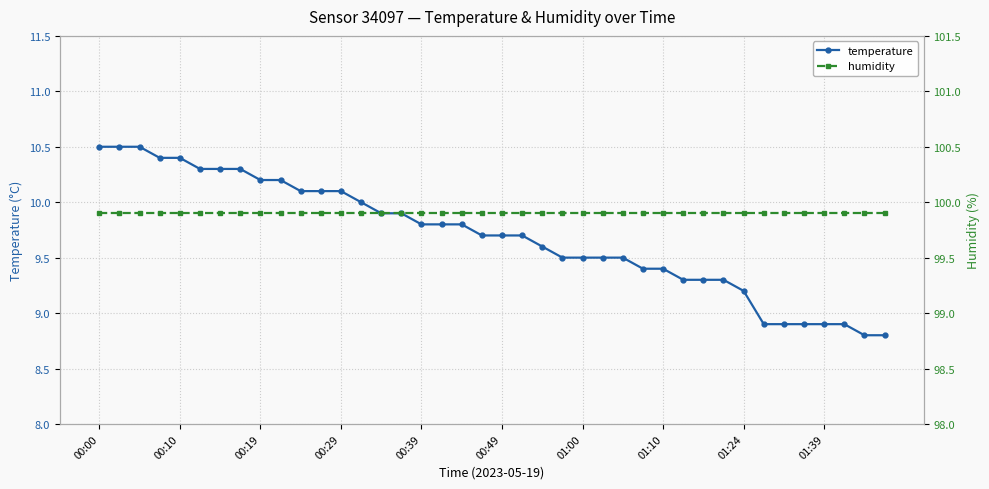

What is the lowest value of the humidity series?

99.9